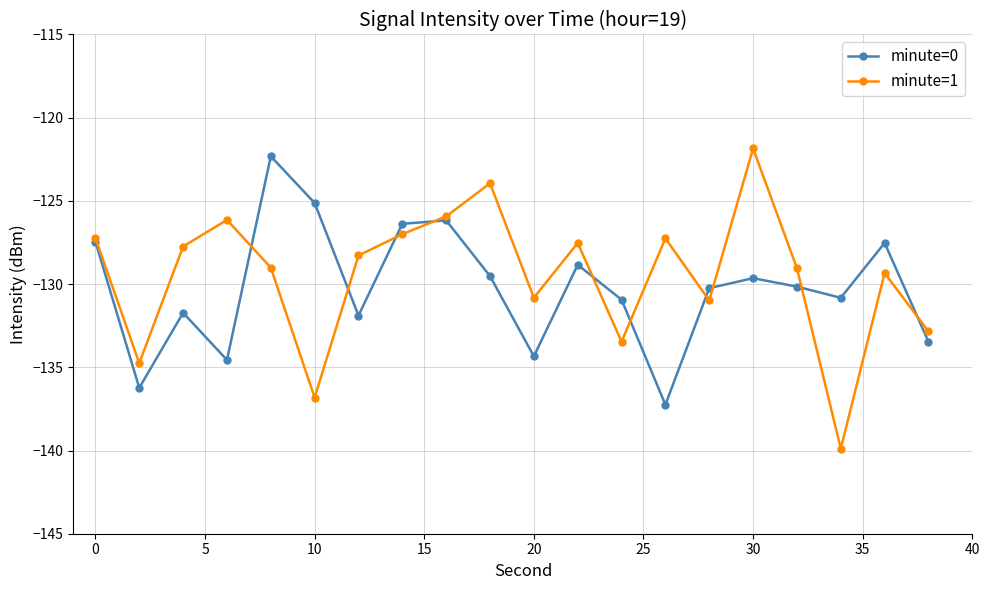

Rank the series by their maximum value, from highest to lowest.

minute=1, minute=0